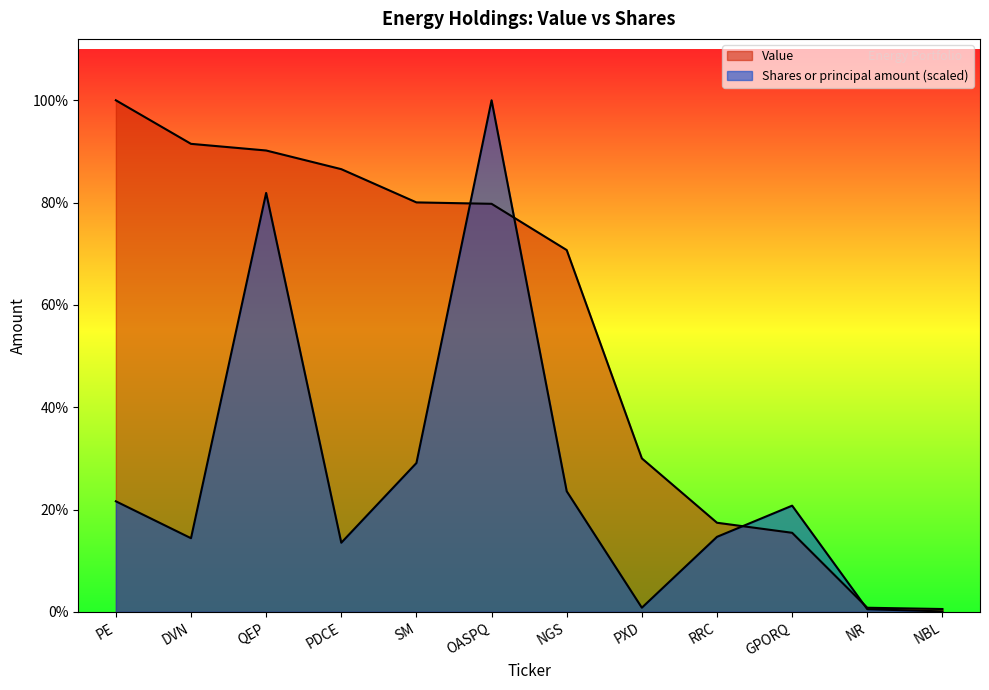

After their last crossing, which series has the higher values: Value or Shares or principal amount?

Value